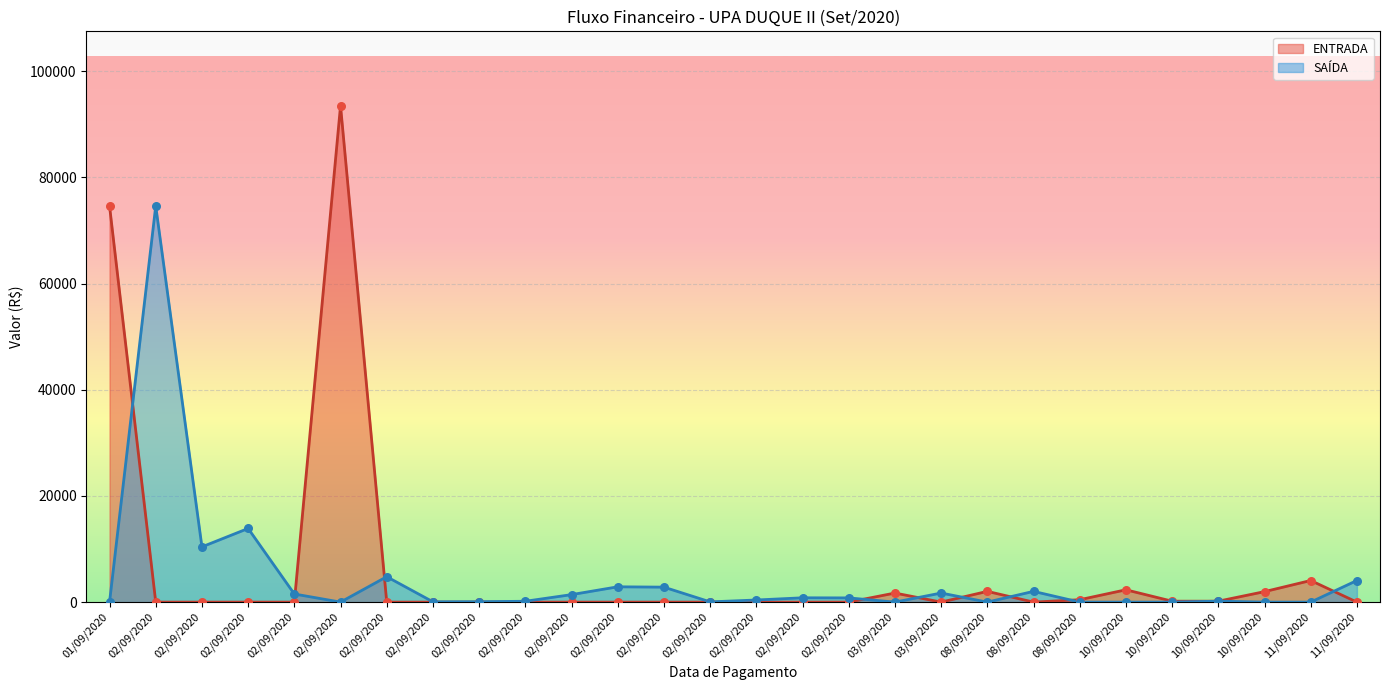

Which series reaches the minimum Y coordinate?

ENTRADA